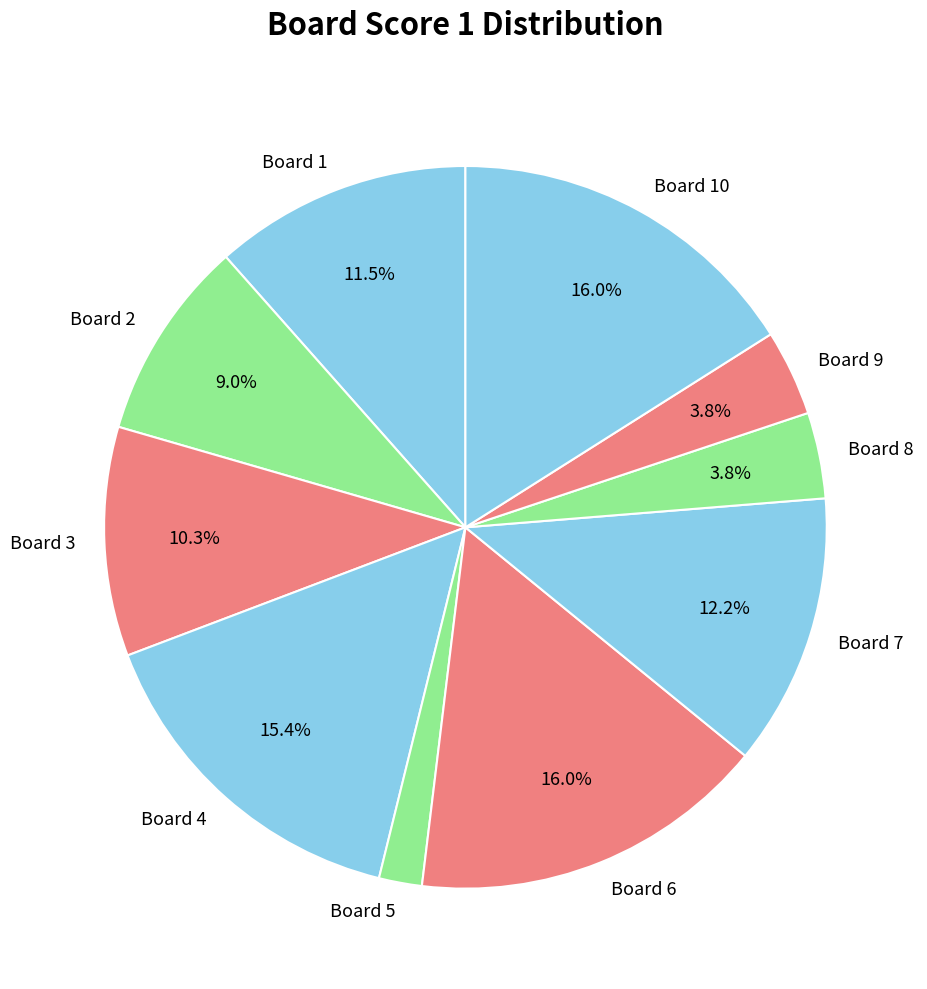

Is Board 8 the majority of the pie?

No